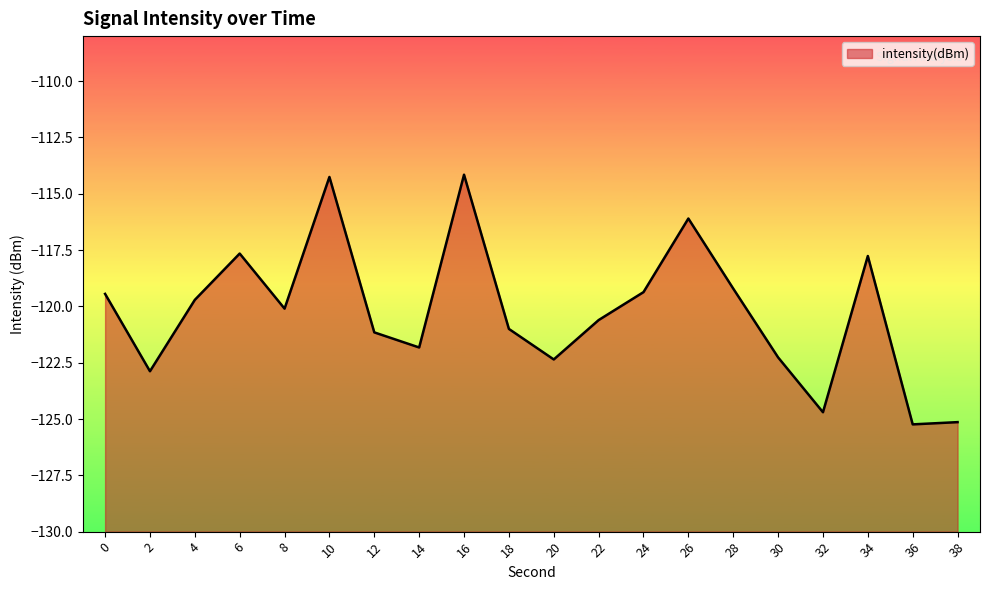

What is the sum of the values at 32 and 34?

-242.5